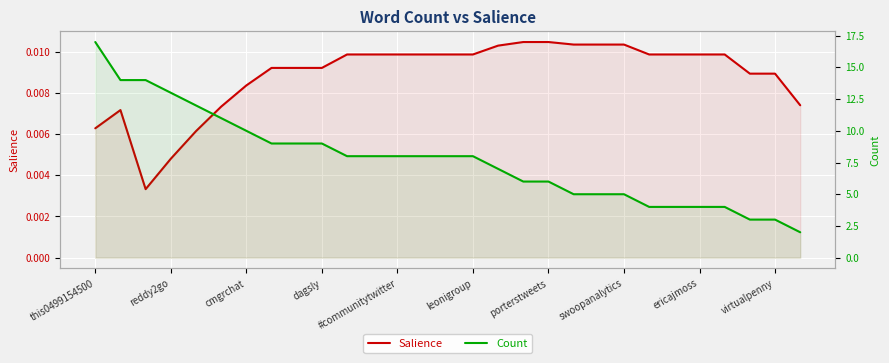

How many series are shown in this chart?

2